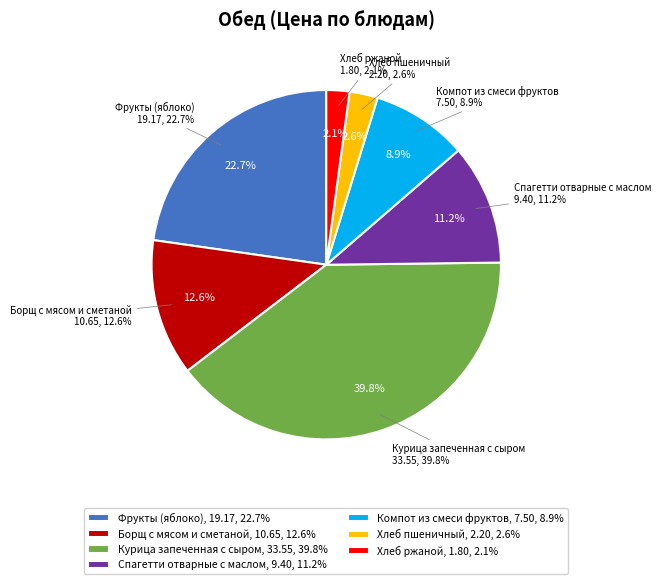

Which category has the smallest portion of the pie?

Хлеб ржаной